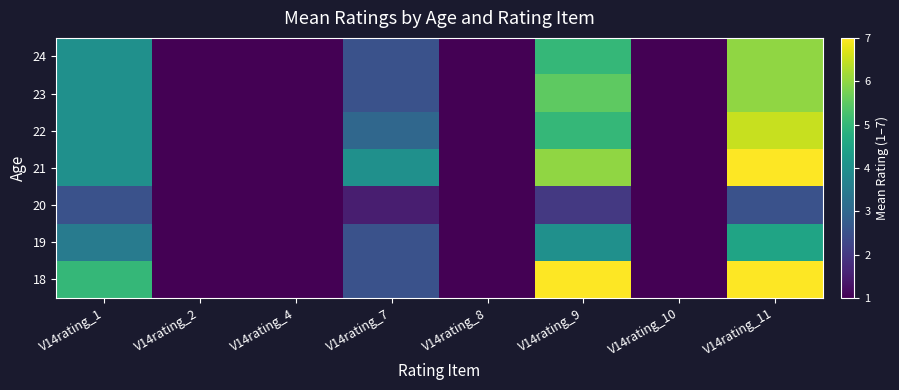

How many distinct data groups are displayed?

7